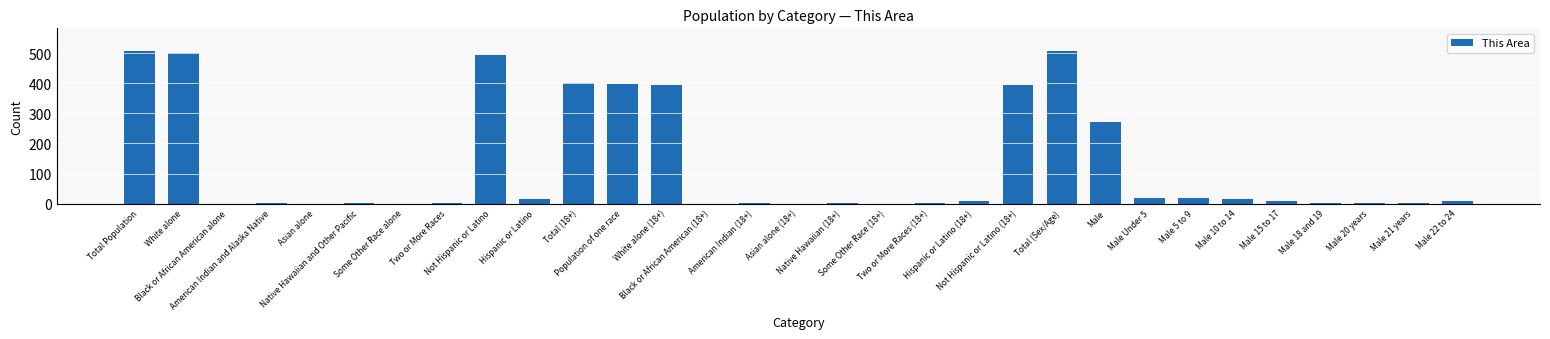

What is the sum of the values at Male 18 and 19 and Native Hawaiian and Other Pacific?

2